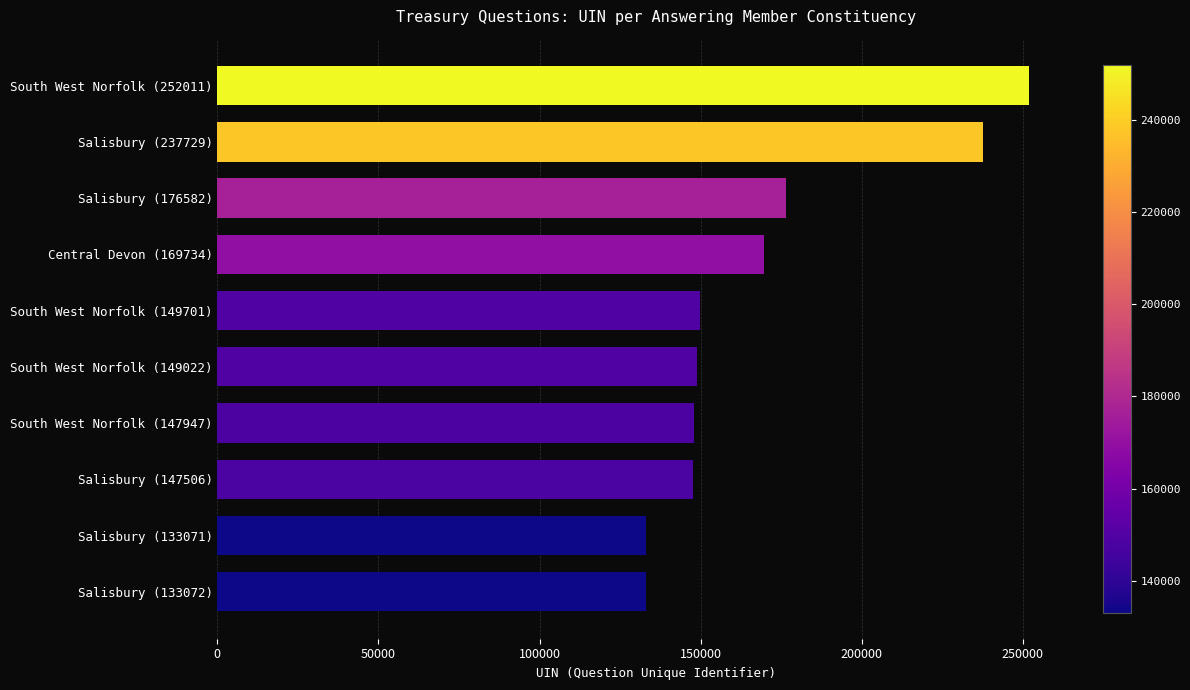

What is the sum of all values?

1696375